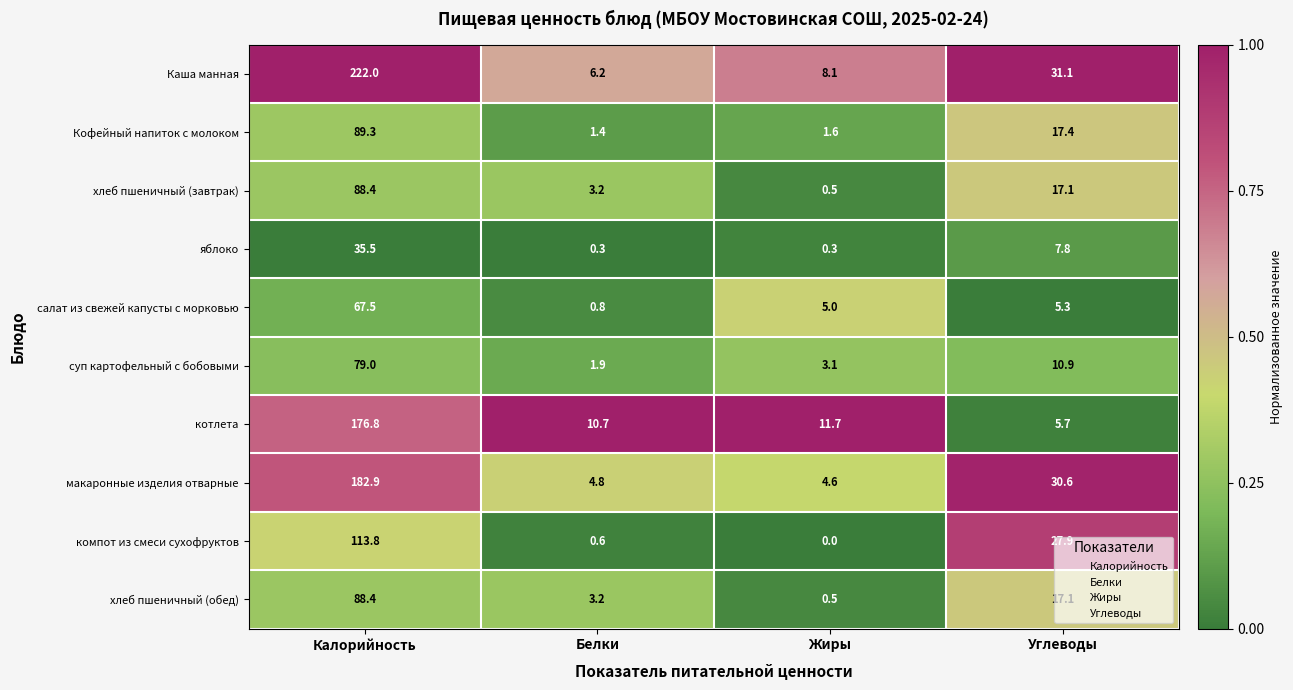

Is the value of суп картофельный с бобовыми at Белки greater than the value of Каша манная at Жиры?

No